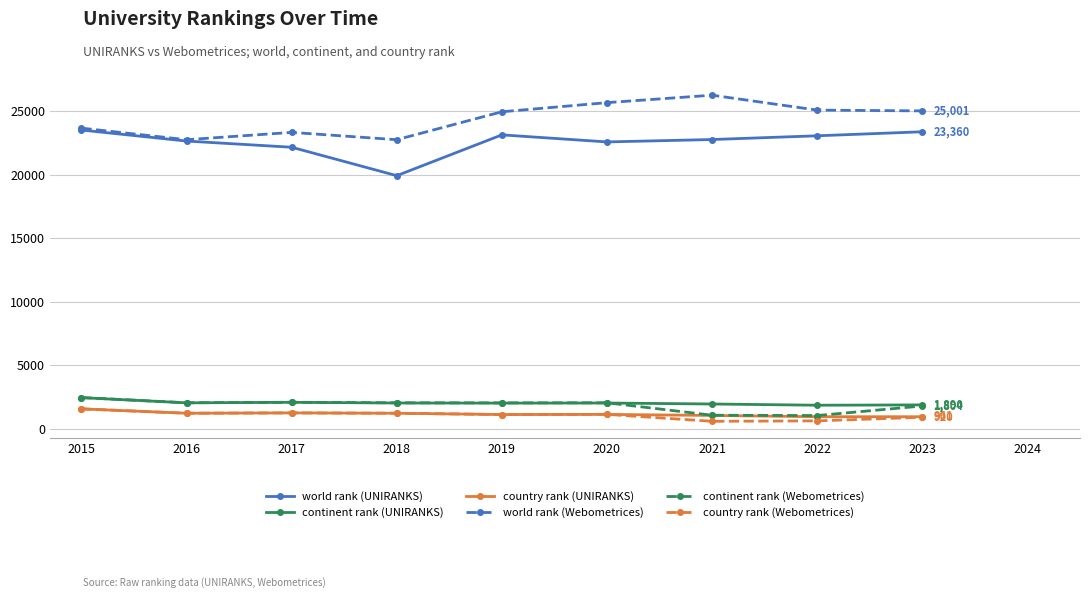

True or false: world rank (Webometrices) and country rank (Webometrices) cross at least once.

False